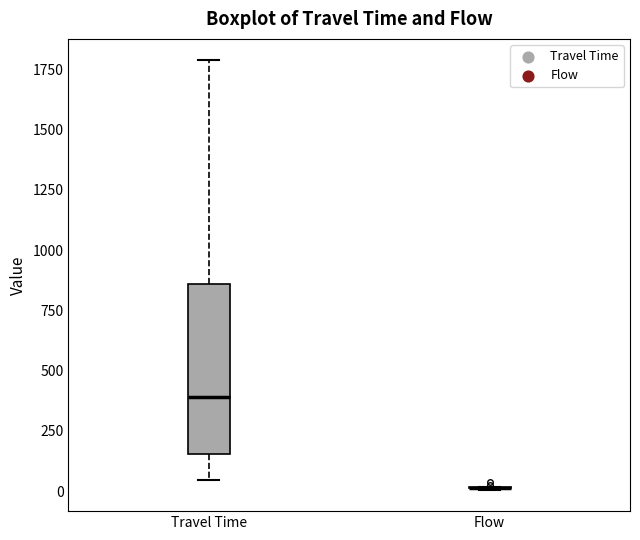

Which box is the tallest, from its lower edge to its upper edge?

Travel Time